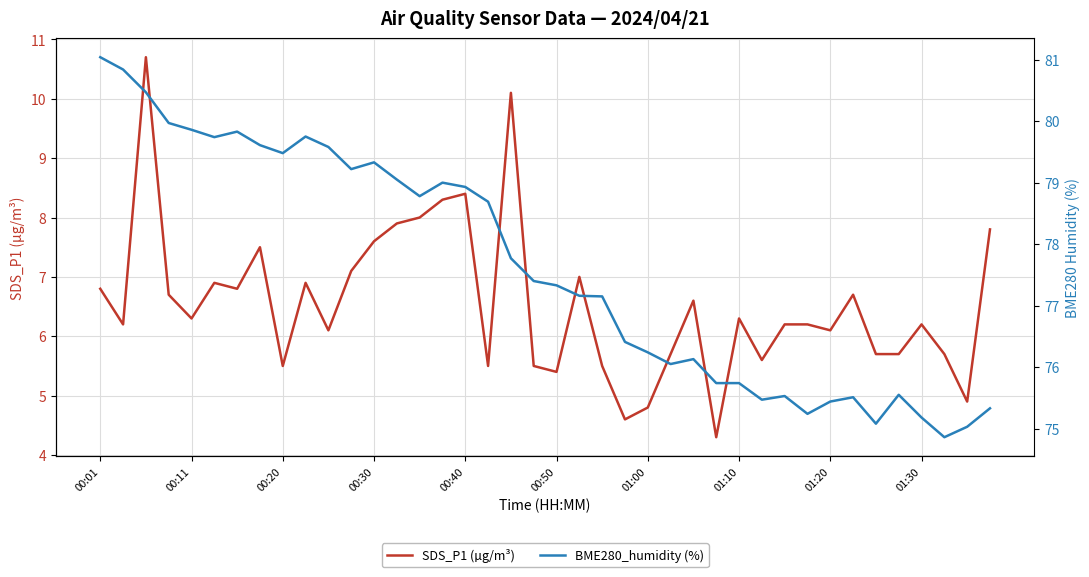

How many lines are shown in the chart?

2